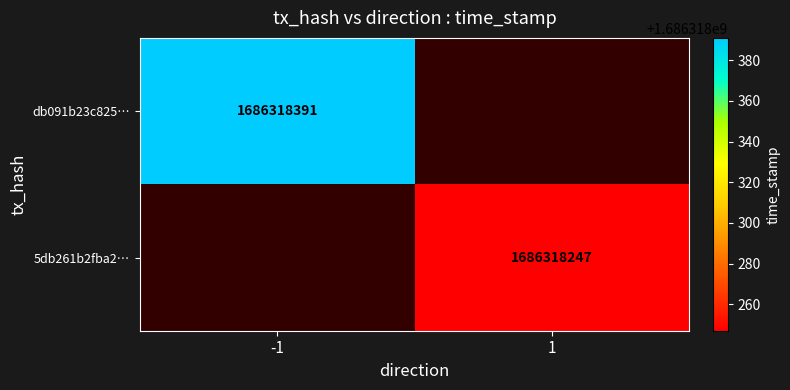

At 0, list the series in order from smallest to largest.

db091b23c8251e9322d3705c60eb35f7c07231a, 5db261b2fba2d0443664dc9ed260c6223a8dab6